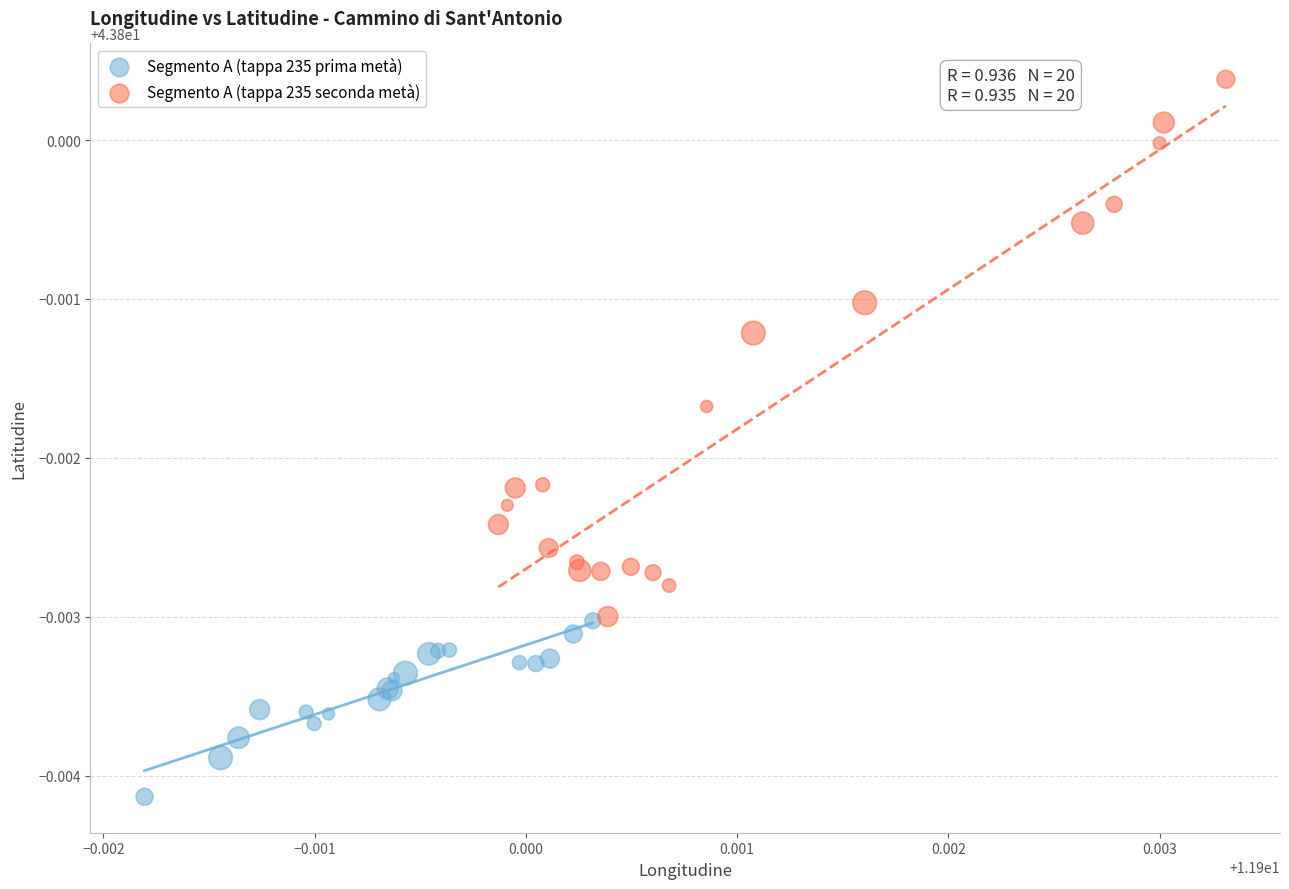

Which series has the largest Y range (max minus min)?

Segmento A (tappa 235 seconda metà)